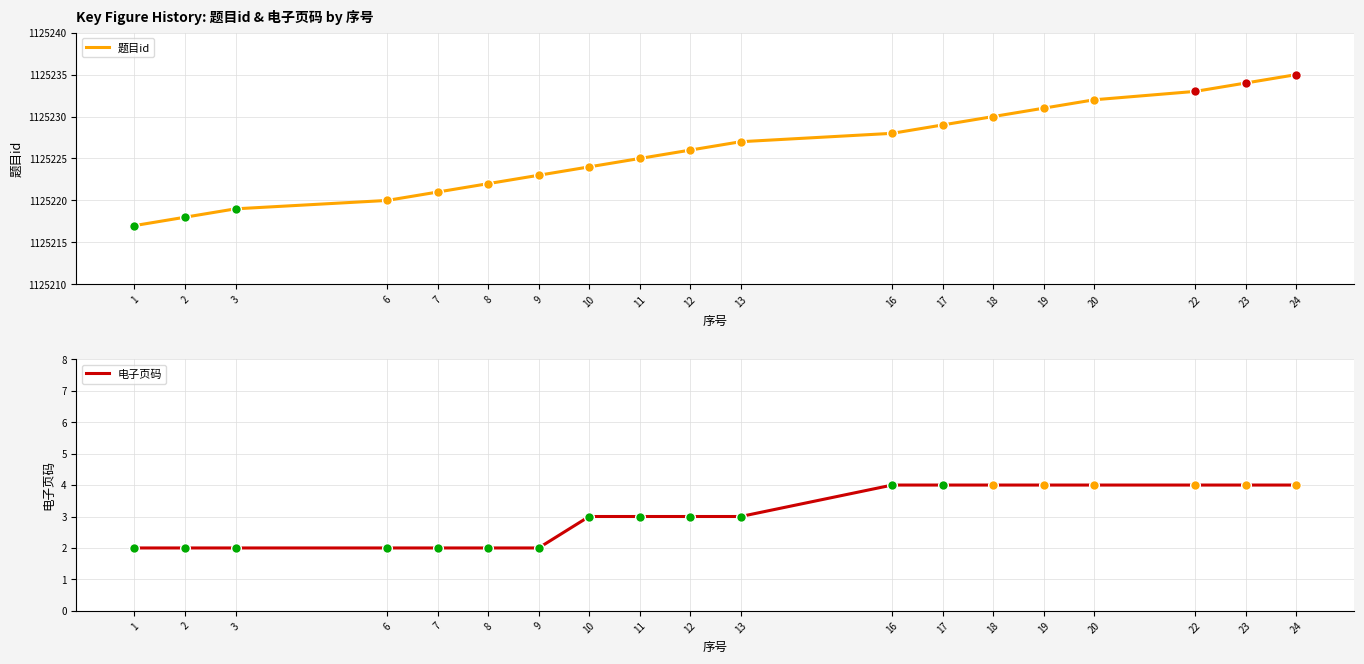

Read the 电子页码 value at 19.

4